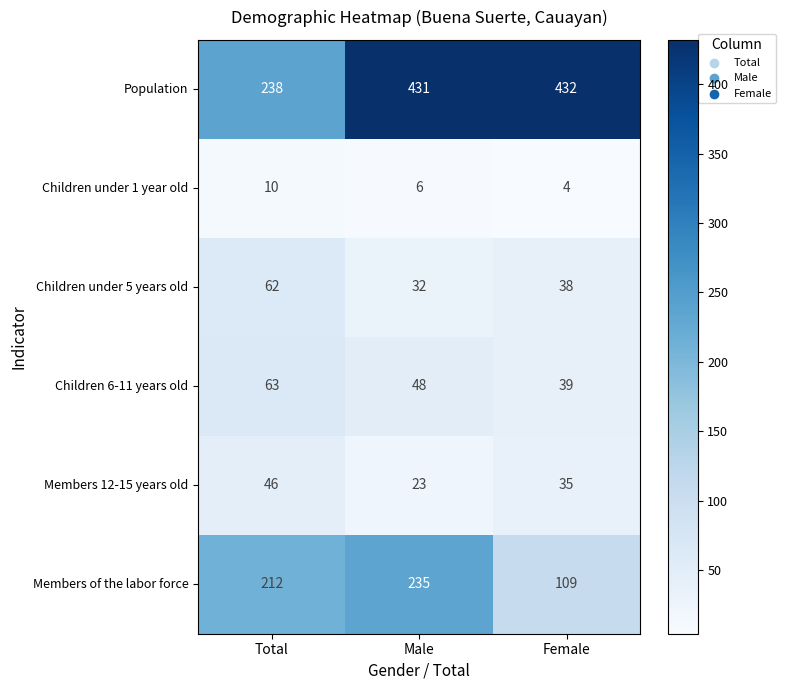

True or false: Population has a value of 72 at Total.

False